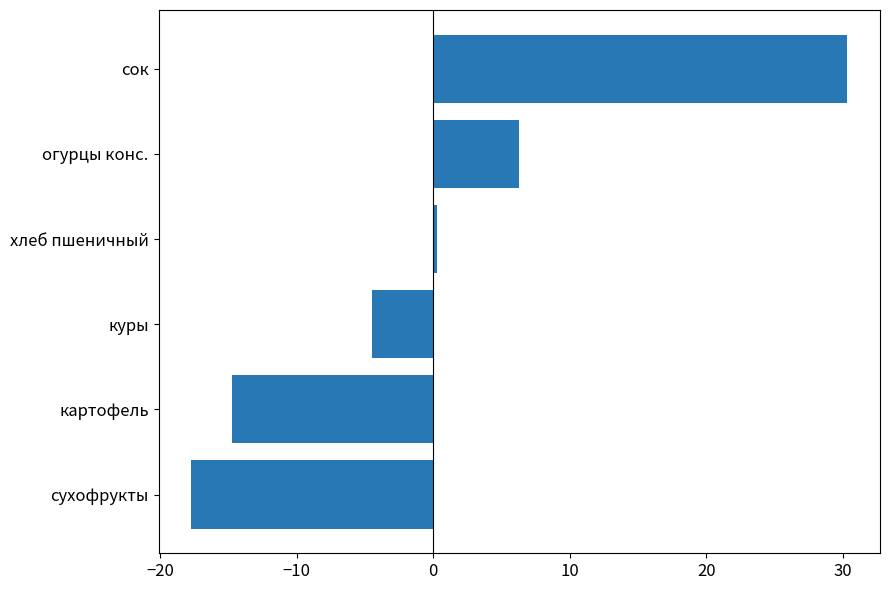

Rank the categories by value from lowest to highest.

сухофрукты, картофель, куры, хлеб пшеничный, огурцы конс., сок